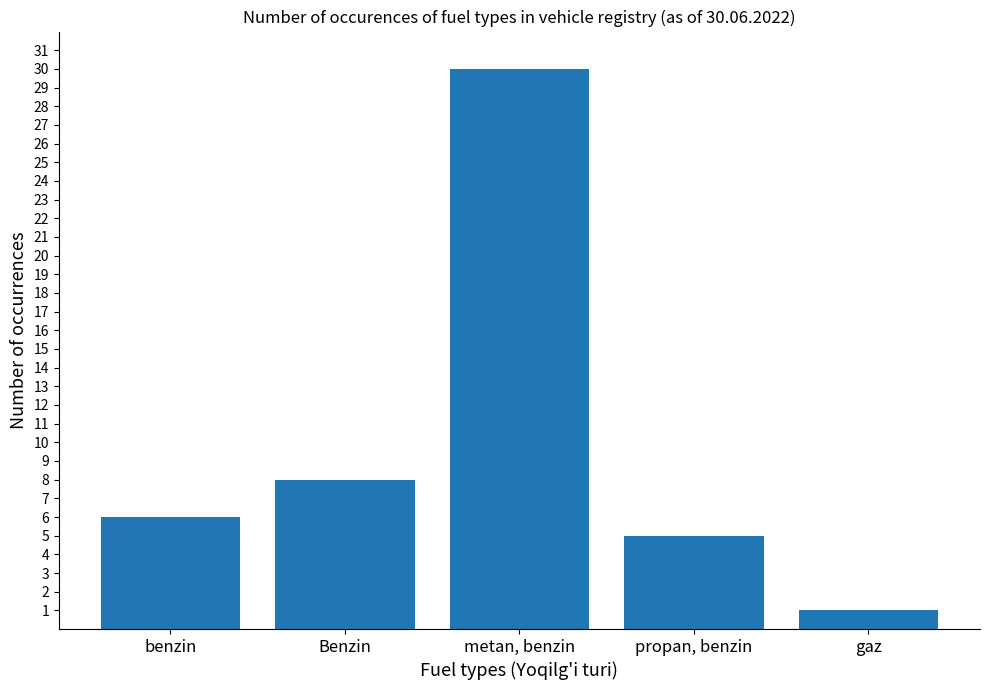

At which label is the value closest to 15?

Benzin